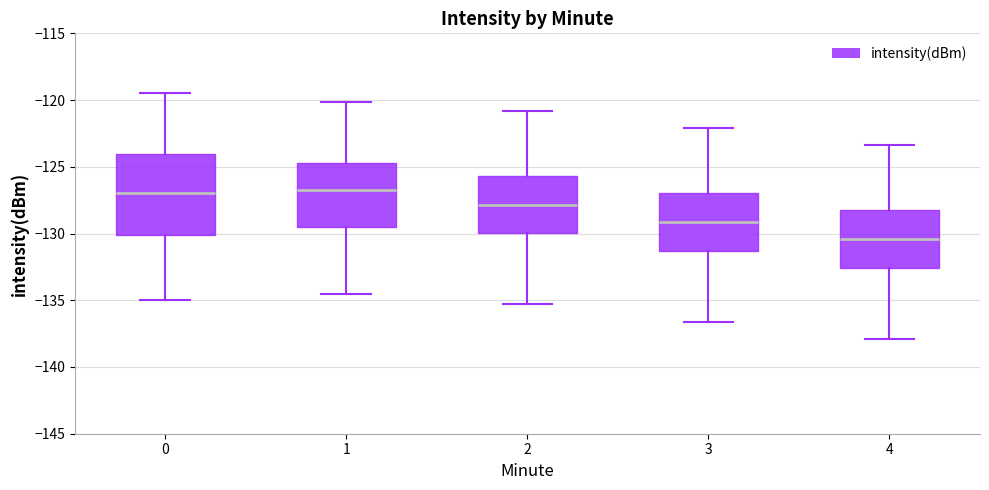

Reading left to right, transcribe this box plot: for each box, give where its median line is, the range the box spans, and where its two whiskers end, as read against the y-axis. The values are not printed on the chart, so give them approximately, as read against the axis.

0: median -127.0, box -130.0 to -124.0, whiskers -135.0 to -119.5
1: median -127.0, box -129.5 to -124.5, whiskers -134.5 to -120.0
2: median -128.0, box -130.0 to -125.5, whiskers -135.5 to -121.0
3: median -129.0, box -131.5 to -127.0, whiskers -136.5 to -122.0
4: median -130.5, box -132.5 to -128.5, whiskers -138.0 to -123.5